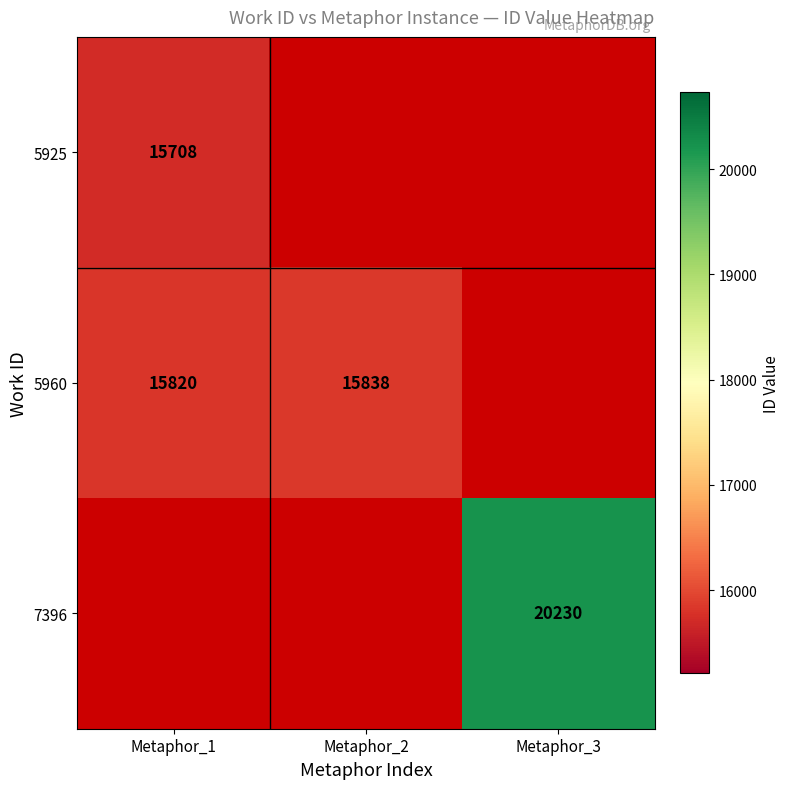

Which has a higher value, Metaphor_1 or Metaphor_2?

Metaphor_2